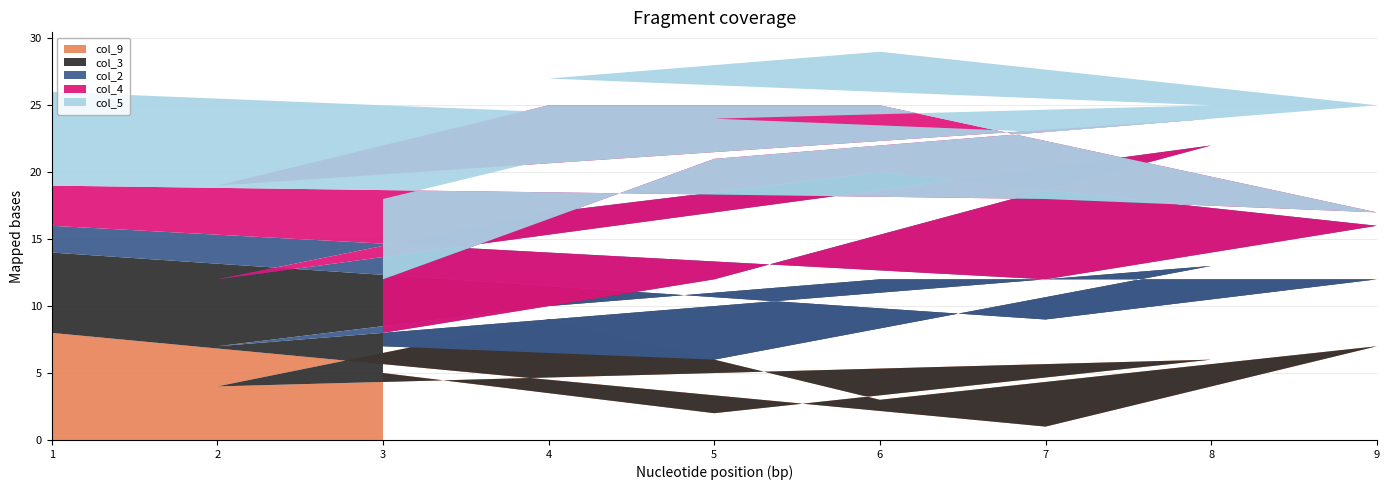

Reading left to right, transcribe all the data shown in this chart.

col_9: 3=5	5=2	8=6	2=4	4=9	6=3	9=7	7=1	1=8
col_3: 3=2	5=4	8=7	2=3	4=1	6=9	9=5	7=8	1=6
col_2: 3=1	5=6	8=9	2=5	4=7	6=8	9=4	7=3	1=2
col_4: 3=4	5=9	8=2	2=7	4=8	6=5	9=1	7=6	1=3
col_5: 3=6	5=3	8=1	2=9	4=2	6=4	9=8	7=5	1=7